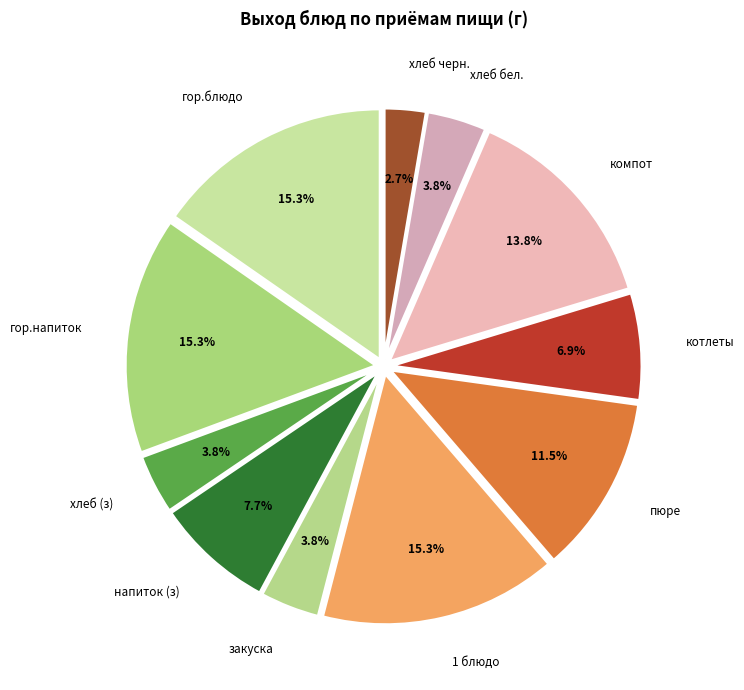

Which category has the smallest portion of the pie?

хлеб черн.